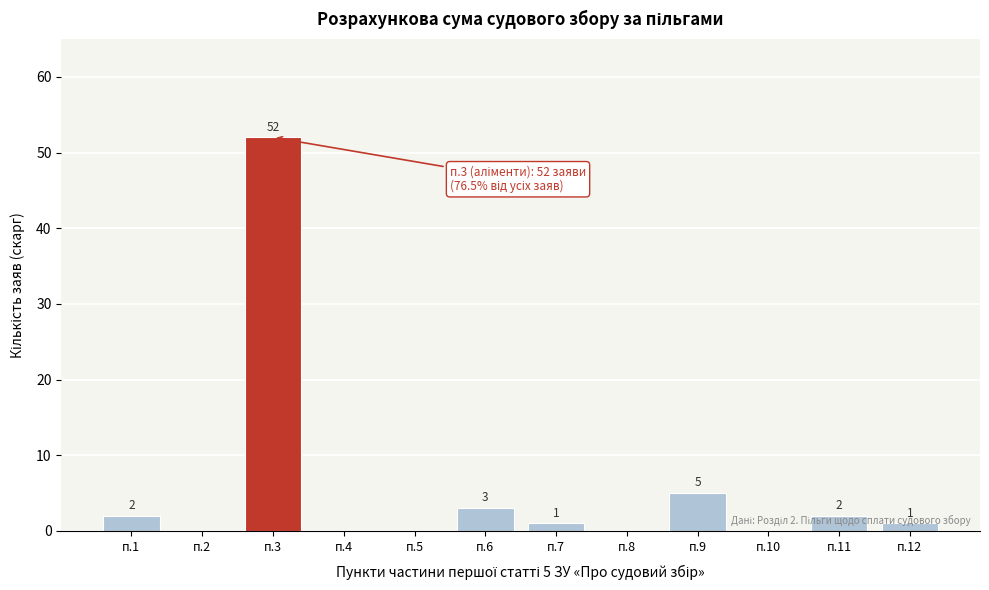

Which label corresponds to the largest value in the chart?

п.3